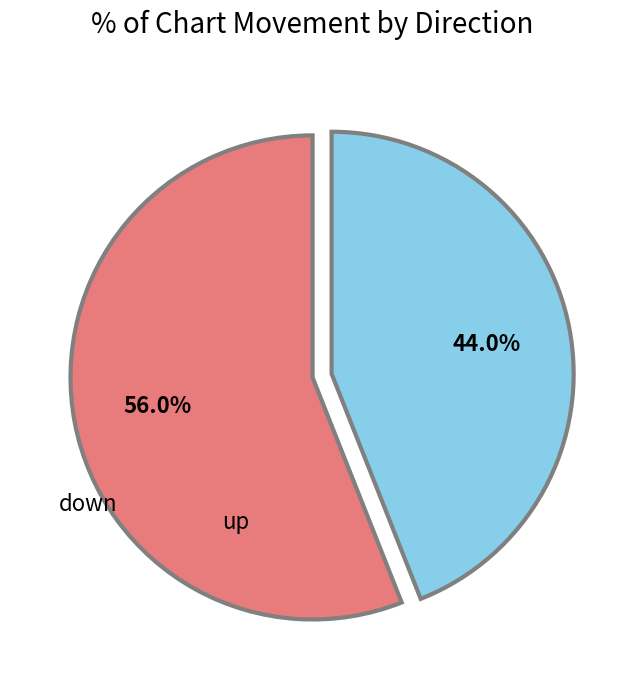

How many slices are in this pie chart?

2